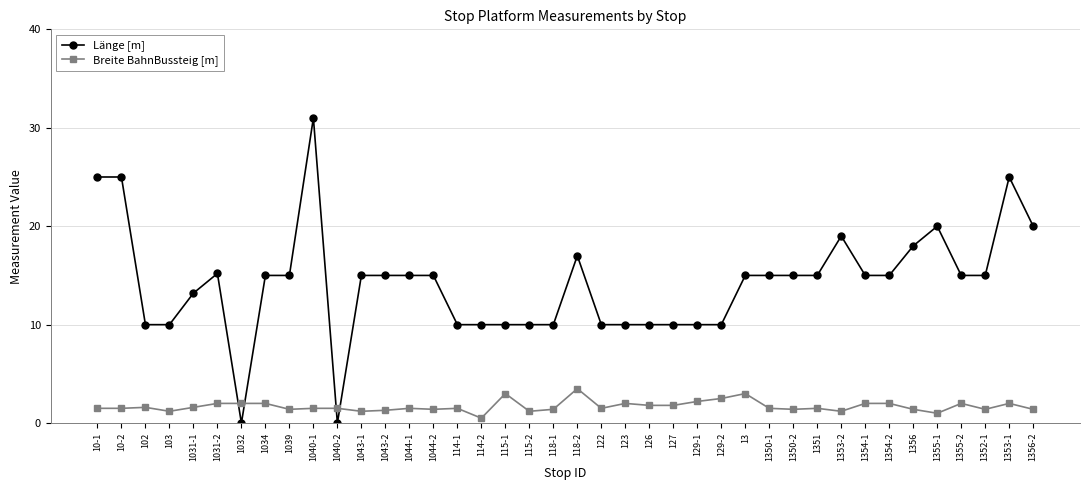

What is the lowest value of the Breite BahnBussteig [m] series?

0.5